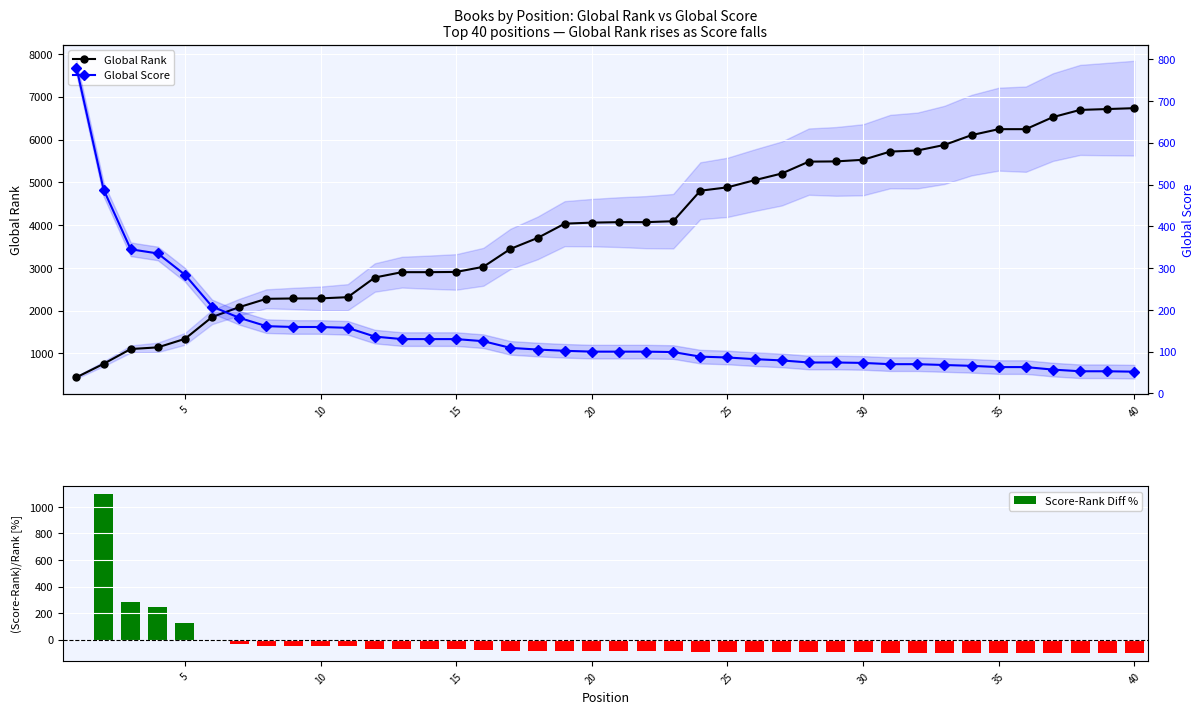

What is the difference between the maximum and second lowest values in the Global Rank series?

5977